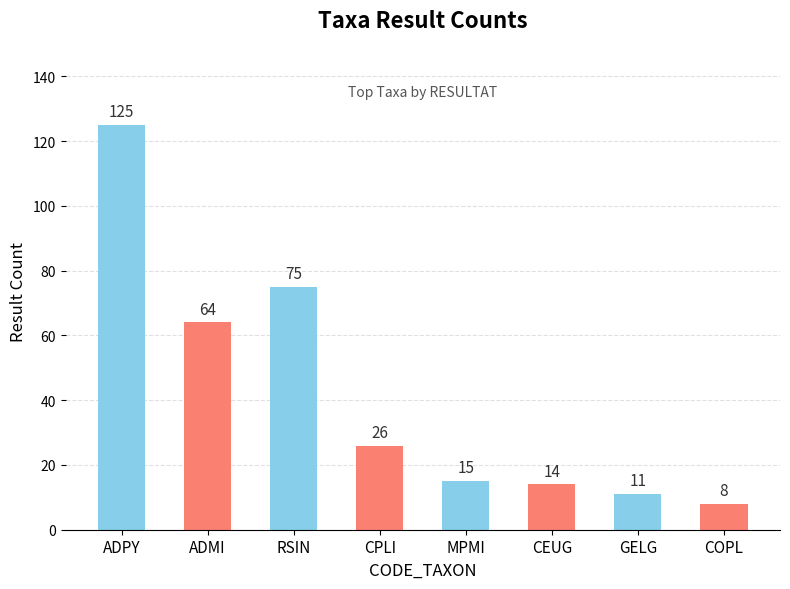

The chart shows a value of 41 at CPLI. True or false?

False